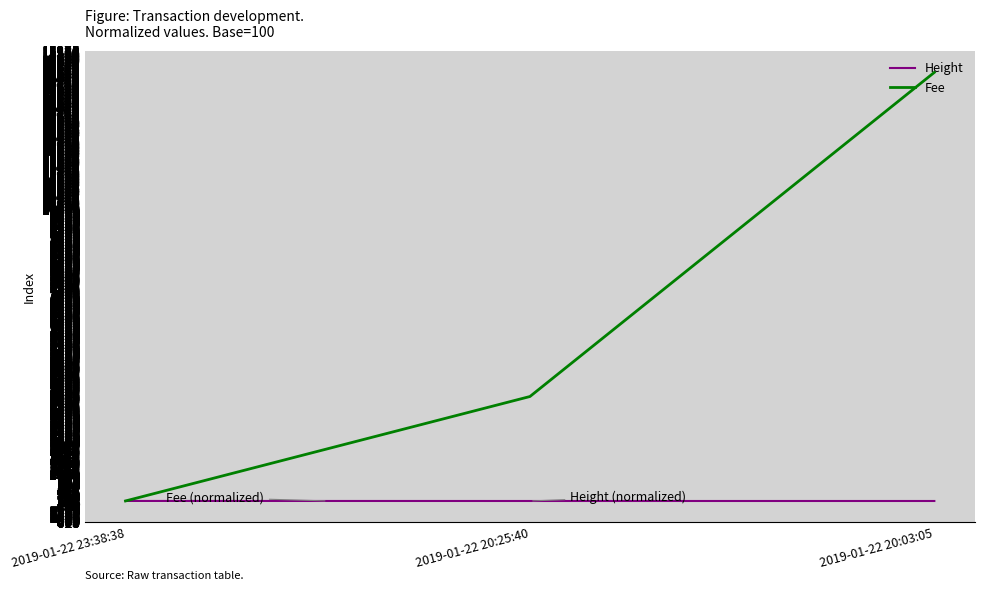

Which series has the largest total across all categories?

Fee